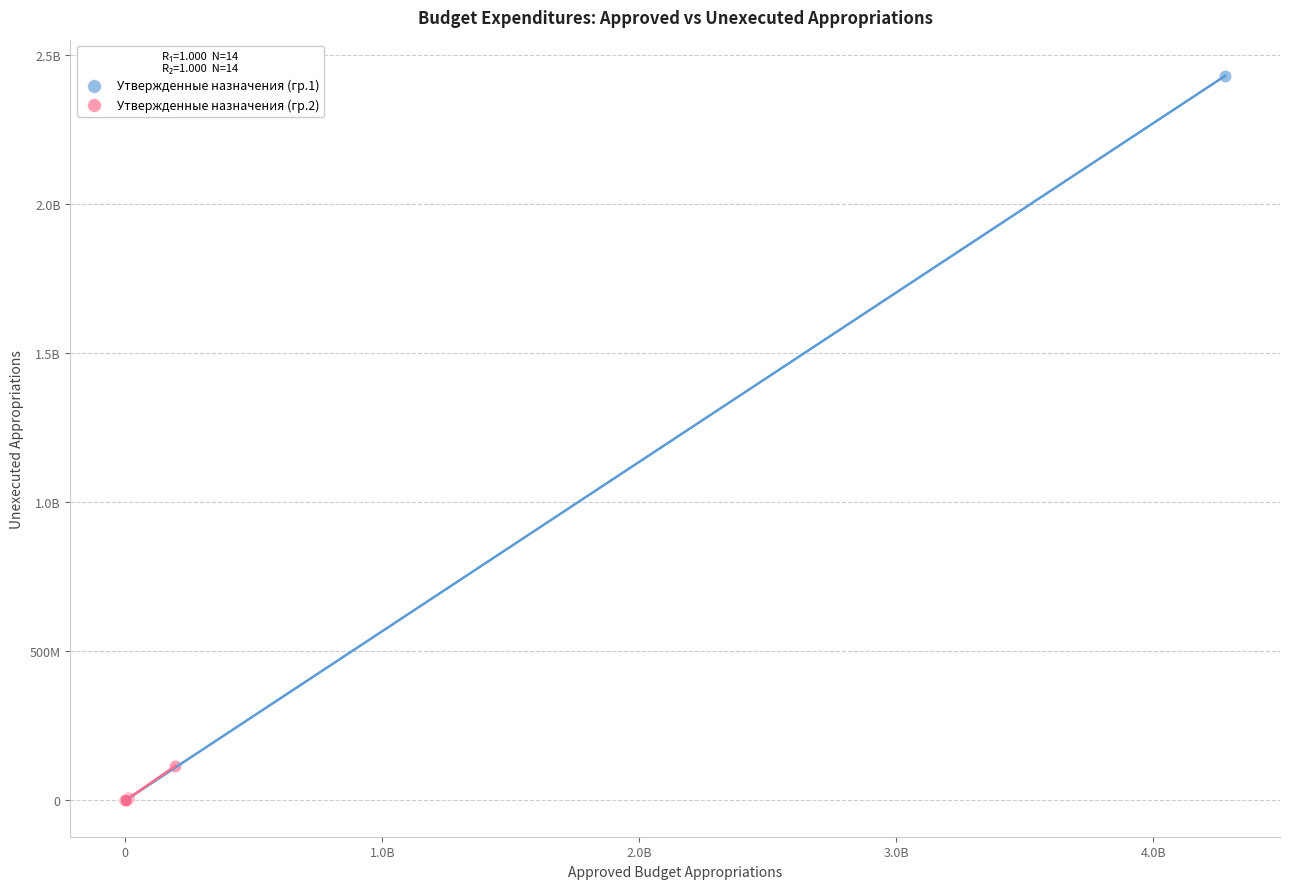

What are all the series names shown in the legend?

Утвержденные назначения (гр.1), Утвержденные назначения (гр.2)